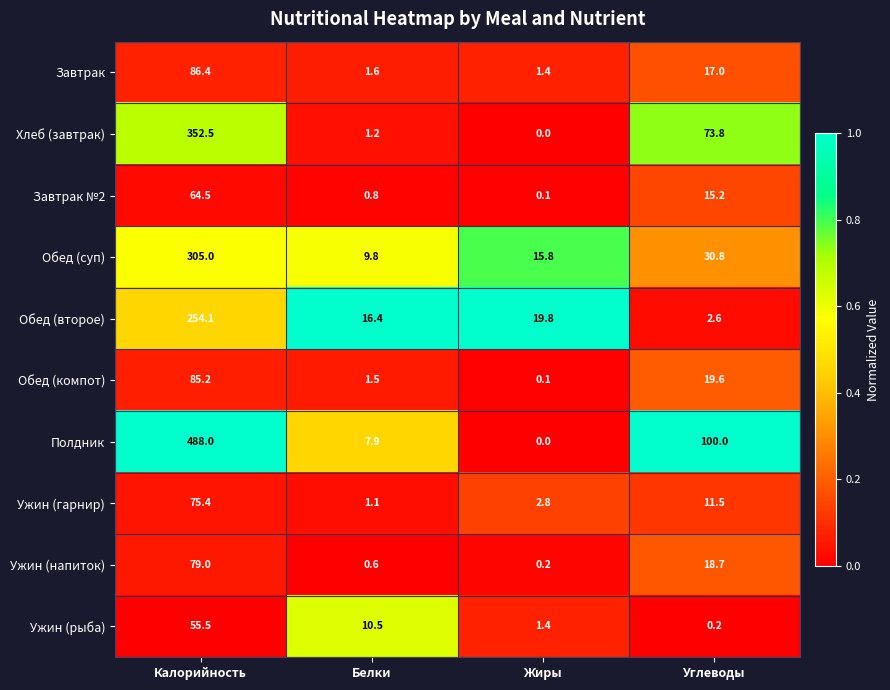

Rank the series at Углеводы from lowest to highest value.

Ужин (рыба), Обед (второе), Ужин (гарнир), Завтрак №2, Завтрак, Ужин (напиток), Обед (компот), Обед (суп), Хлеб (завтрак), Полдник